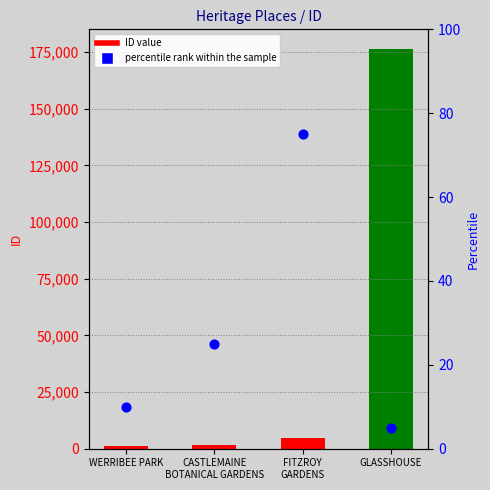

Between WERRIBEE PARK and FITZROY
GARDENS, which is larger?

FITZROY
GARDENS